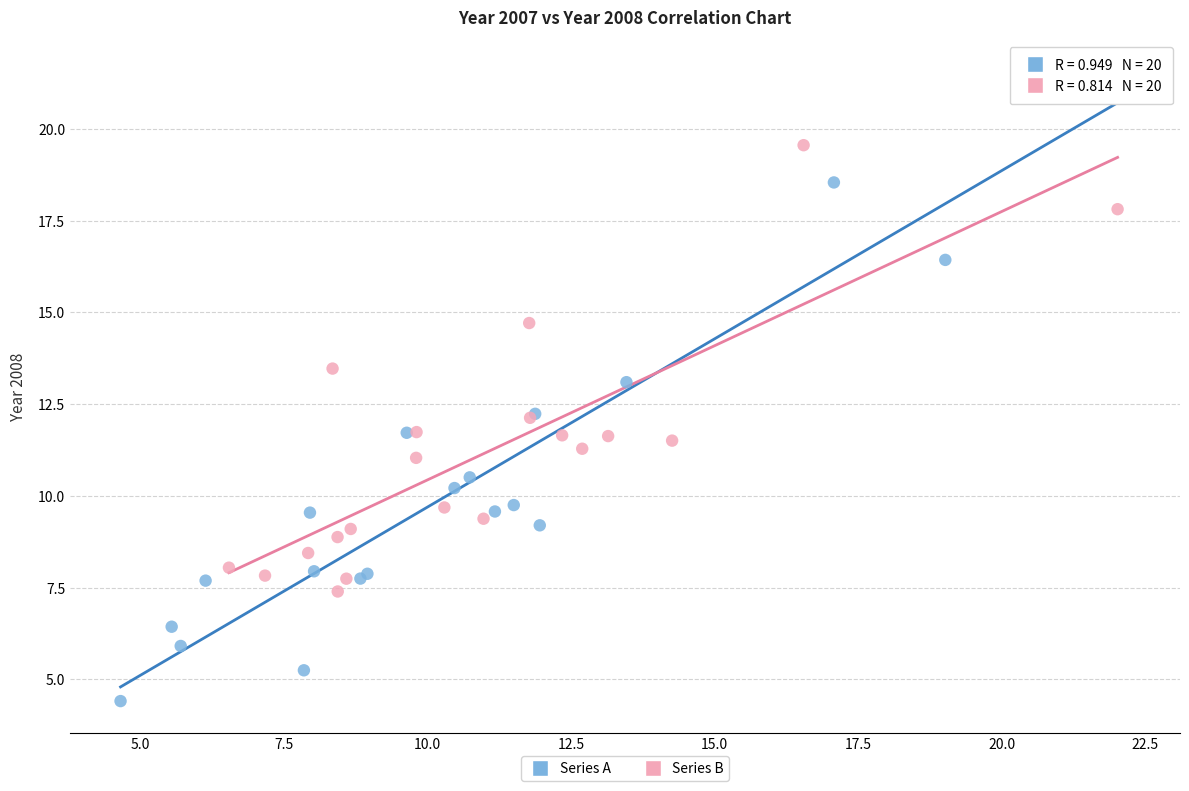

Which series has the widest spread of Y values?

Series A